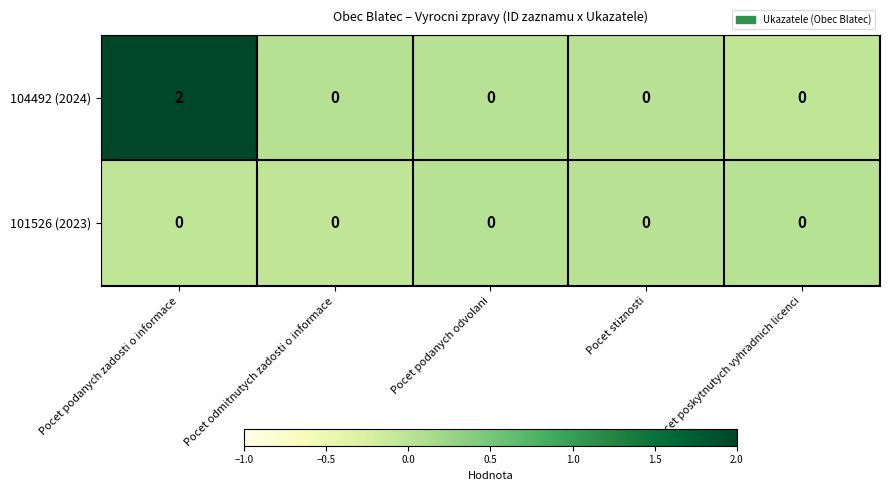

Which series has the largest total across all categories?

104492 (2024)